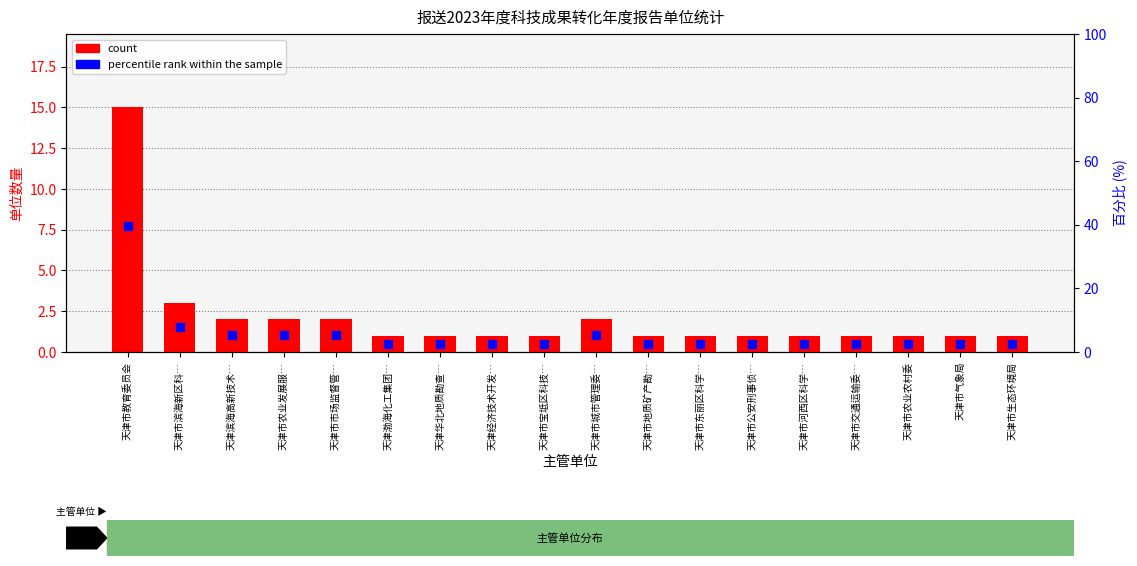

Is the value of percentile rank within the sample at 天津市东丽区科学… greater than the value of count at 天津市河西区科学…?

Yes